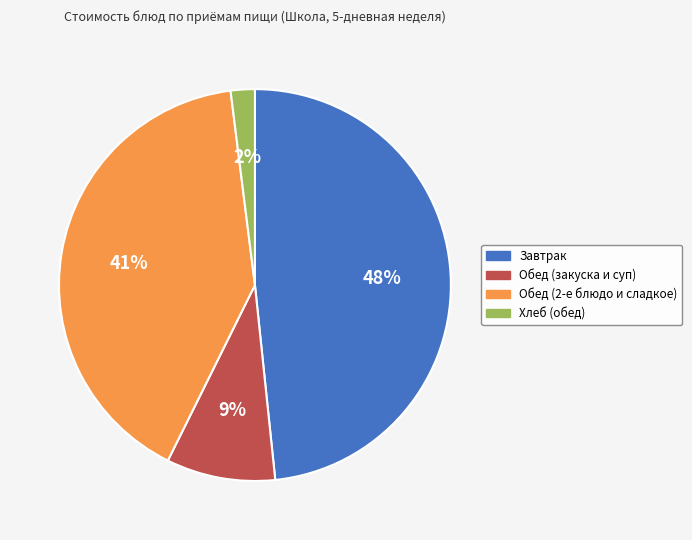

The Хлеб (обед) slice represents 2% of the pie. True or false?

True